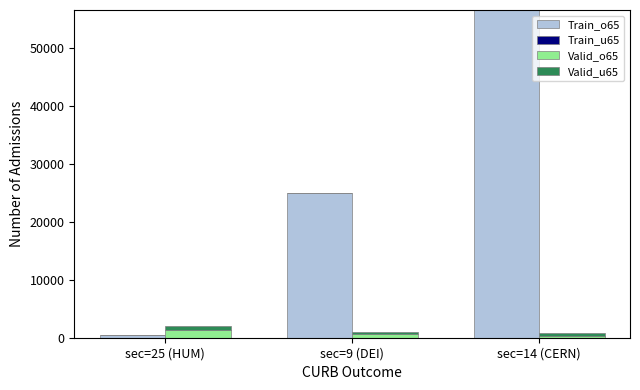

What is the label of the 3rd bar from the left?

sec=14 (CERN)